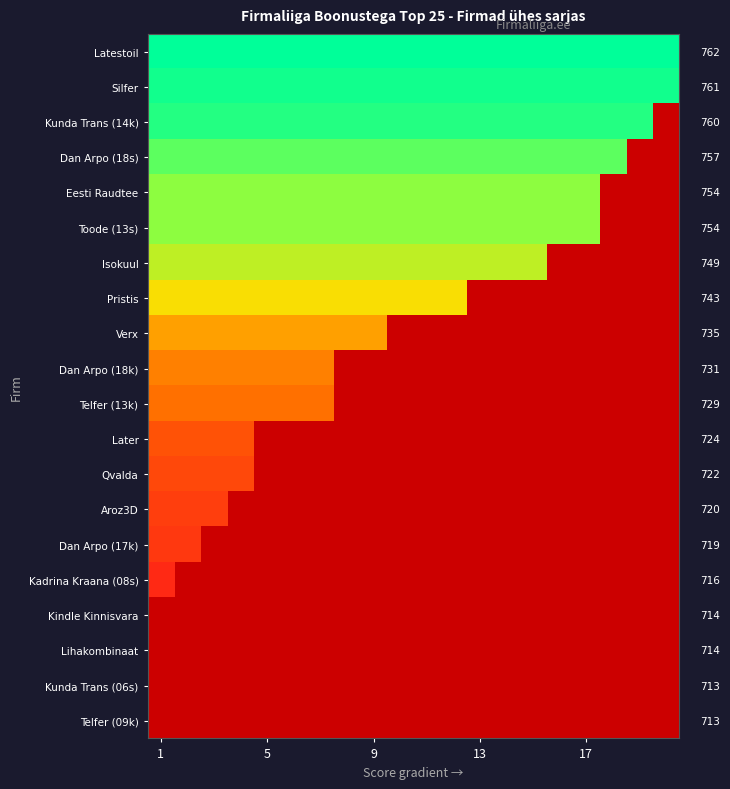

At how many categories does at least one series exceed 754?

20